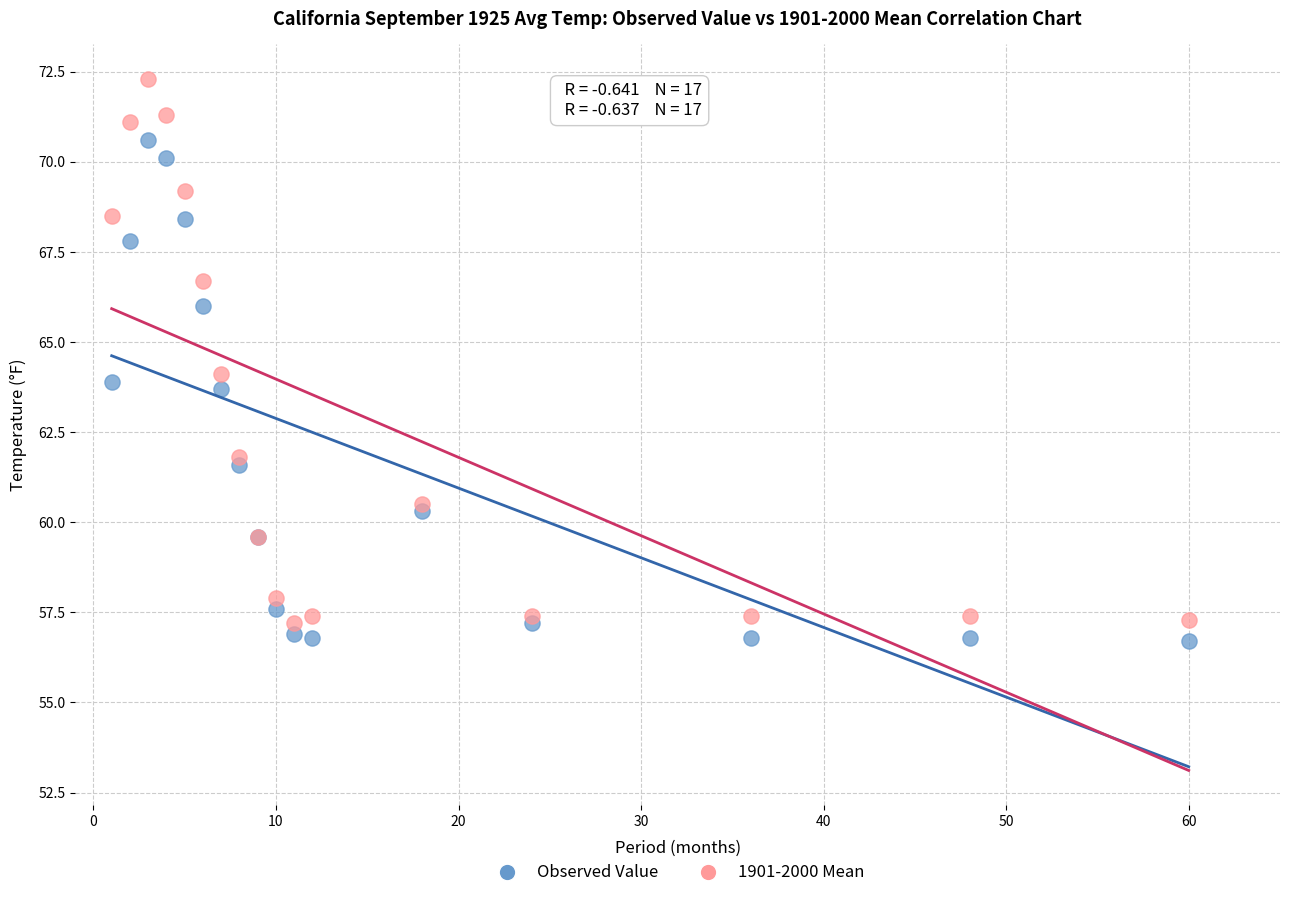

What are all the series names shown in the legend?

Observed Value, 1901-2000 Mean